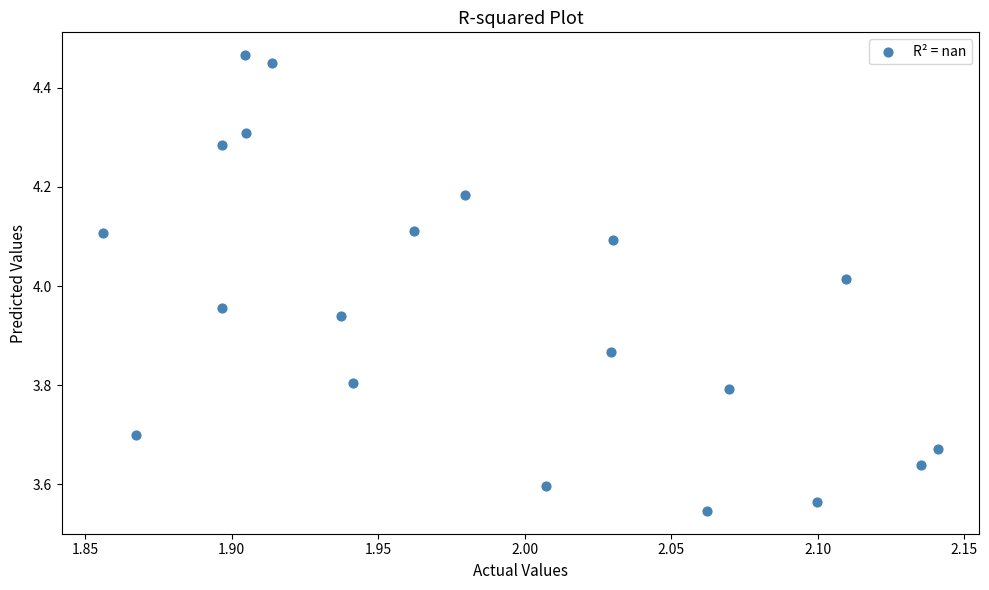

What is the range of Y values (max minus min)?

0.9